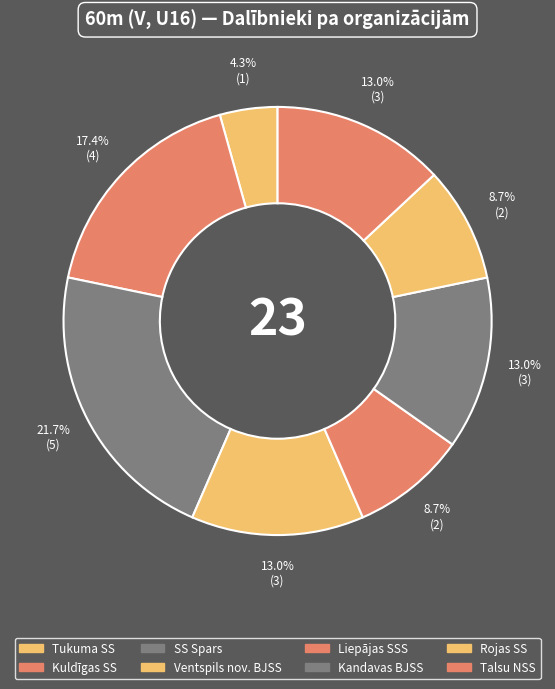

How many slices are in this pie chart?

8